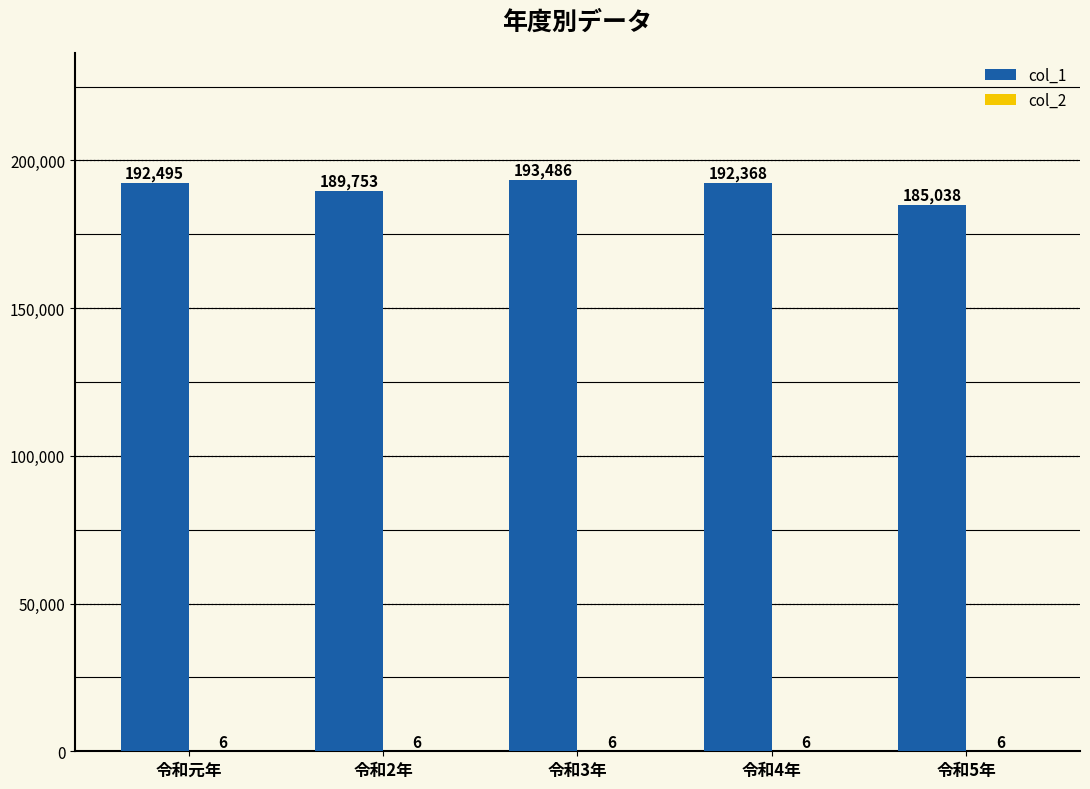

At which category is the sum across all series the highest?

令和3年